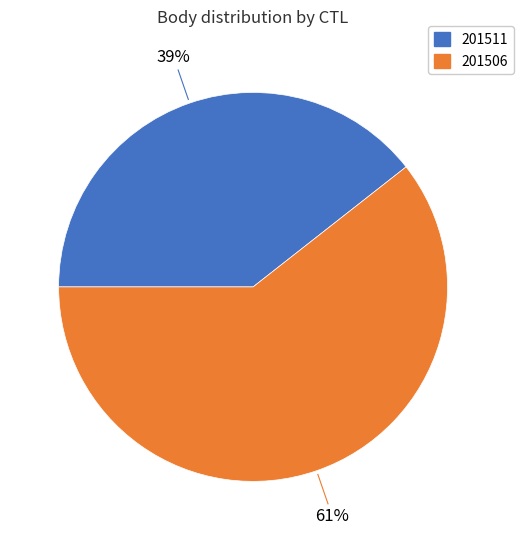

What percentage is the 201506 slice, to the nearest percent?

61%